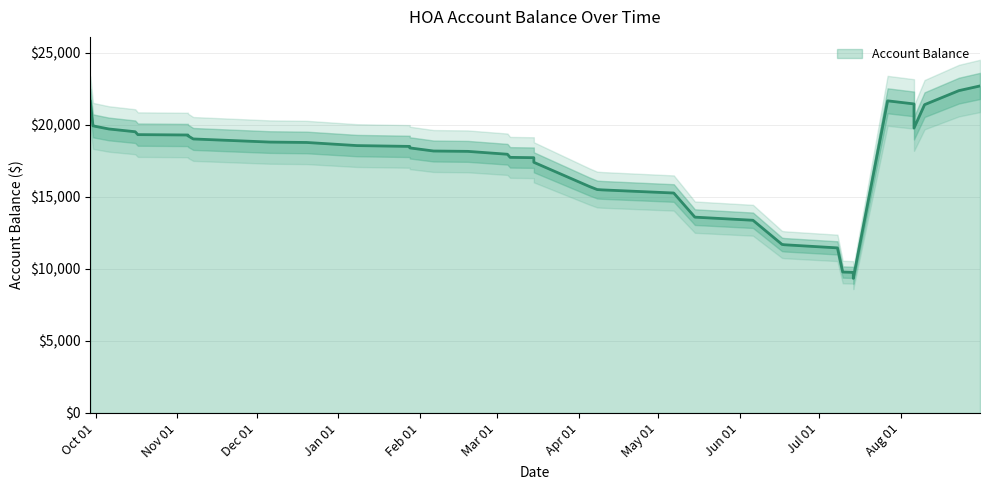

At which label does the data first exceed 18403?

2023-09-30